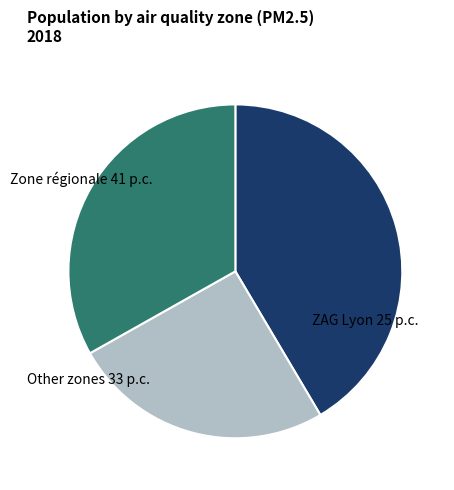

Count the number of slices in the pie.

3